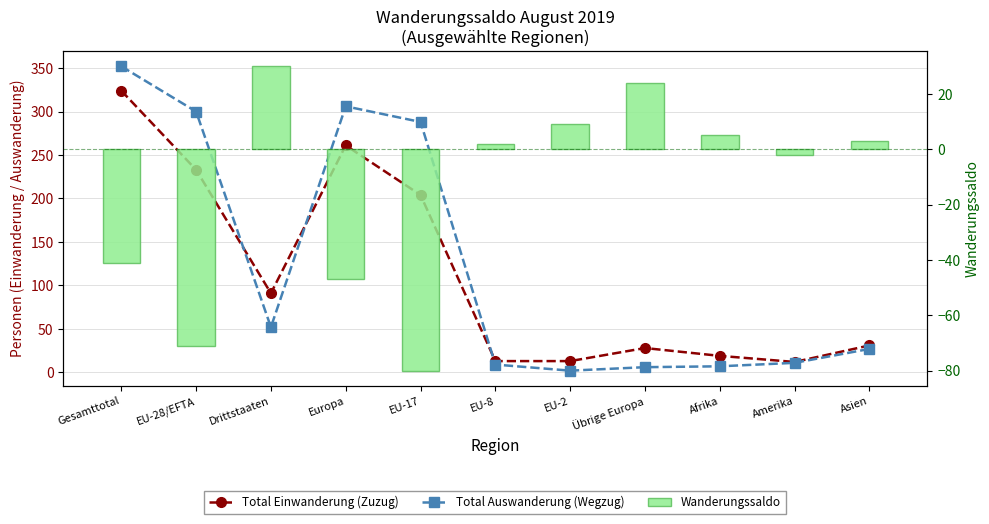

What is the value of the Wanderungssaldo bar at the 1st from the left?

-41